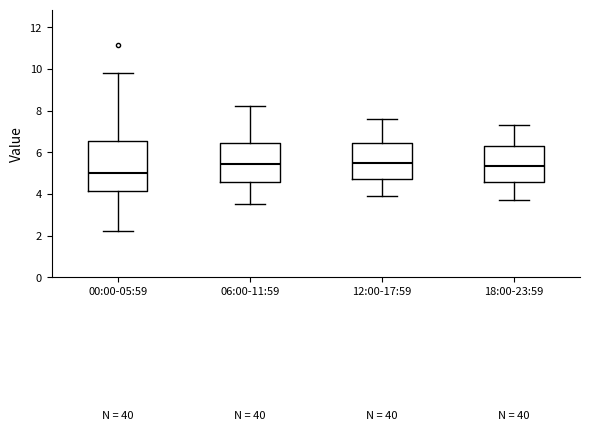

Reading left to right, read every box against the y-axis: the position of its median line, the range the box covers, and the ends of its whiskers. The values are not printed on the chart, so give them approximately, as read against the axis.

00:00-05:59: median 5.0, box 4.2 to 6.6, whiskers 2.2 to 9.8
06:00-11:59: median 5.4, box 4.6 to 6.4, whiskers 3.6 to 8.2
12:00-17:59: median 5.6, box 4.8 to 6.4, whiskers 4.0 to 7.6
18:00-23:59: median 5.4, box 4.6 to 6.4, whiskers 3.8 to 7.4